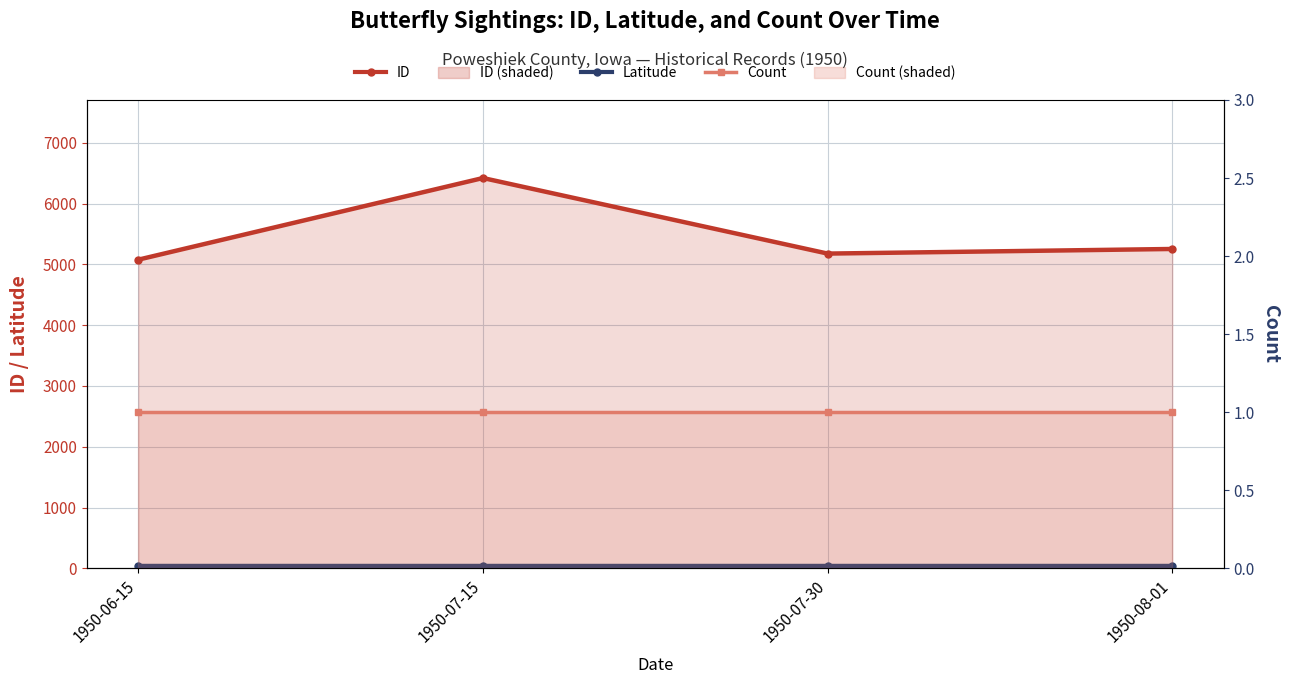

What position from the right is 1950-06-15?

4